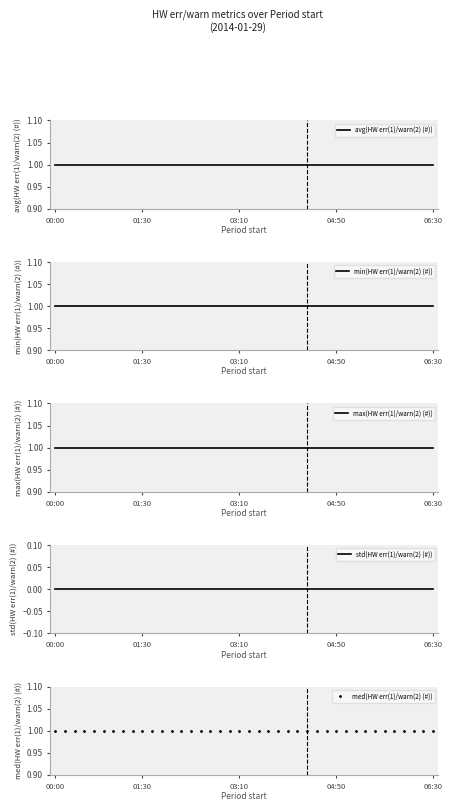

Which series has the largest total across all categories?

avg(HW err(1)/warn(2) (#))